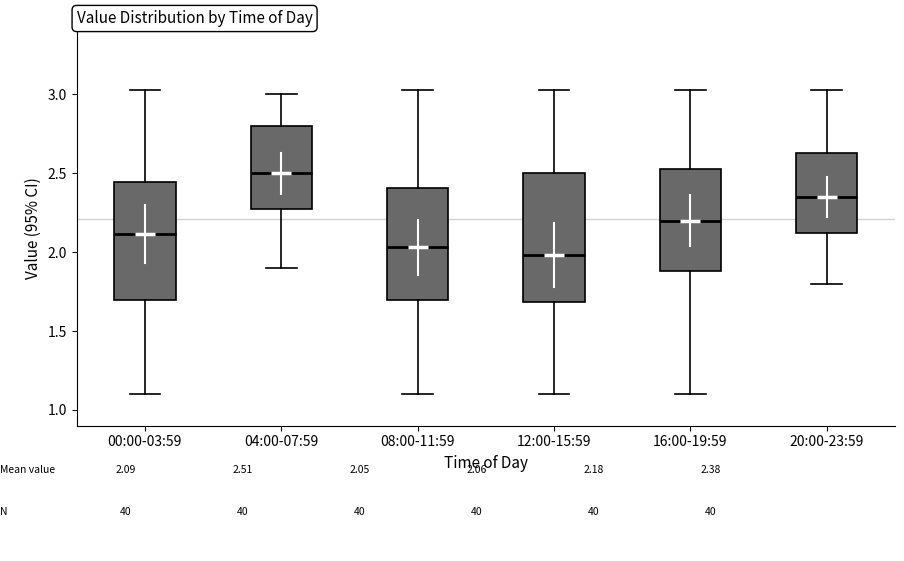

Comparing the boxes themselves (not the whiskers), which one is the tallest?

12:00-15:59